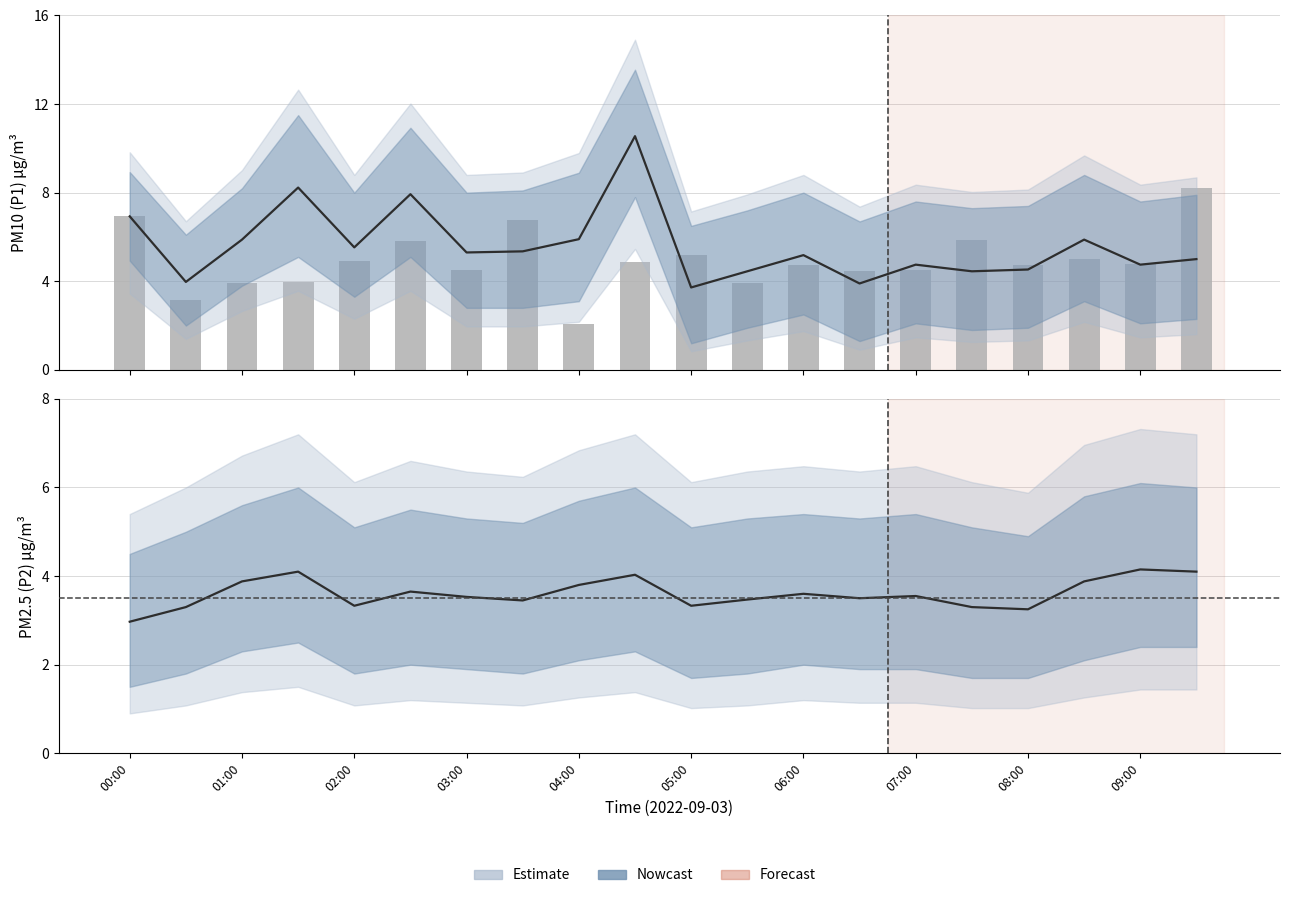

How many groups of bars are there?

20